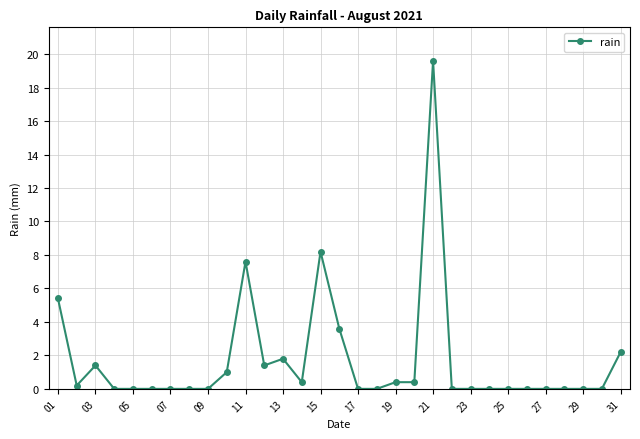

Reading left to right, transcribe all the data shown in this chart.

5.4	0.2	1.4	0.0	0.0	0.0	0.0	0.0	0.0	1.0	7.6	1.4	1.8	0.4	8.2	3.6	0.0	0.0	0.4	0.4	19.6	0.0	0.0	0.0	0.0	0.0	0.0	0.0	0.0	0.0	2.2